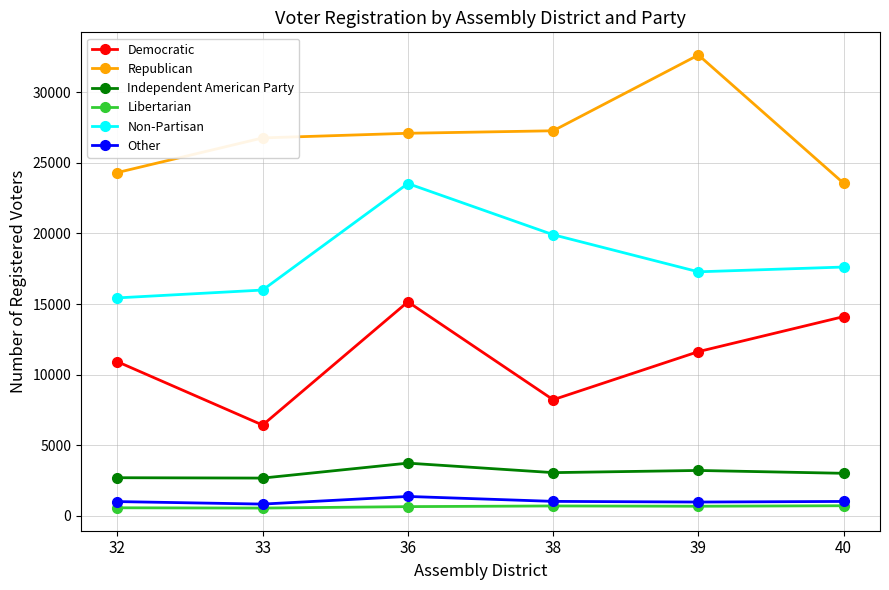

Which series has the largest total across all categories?

Republican